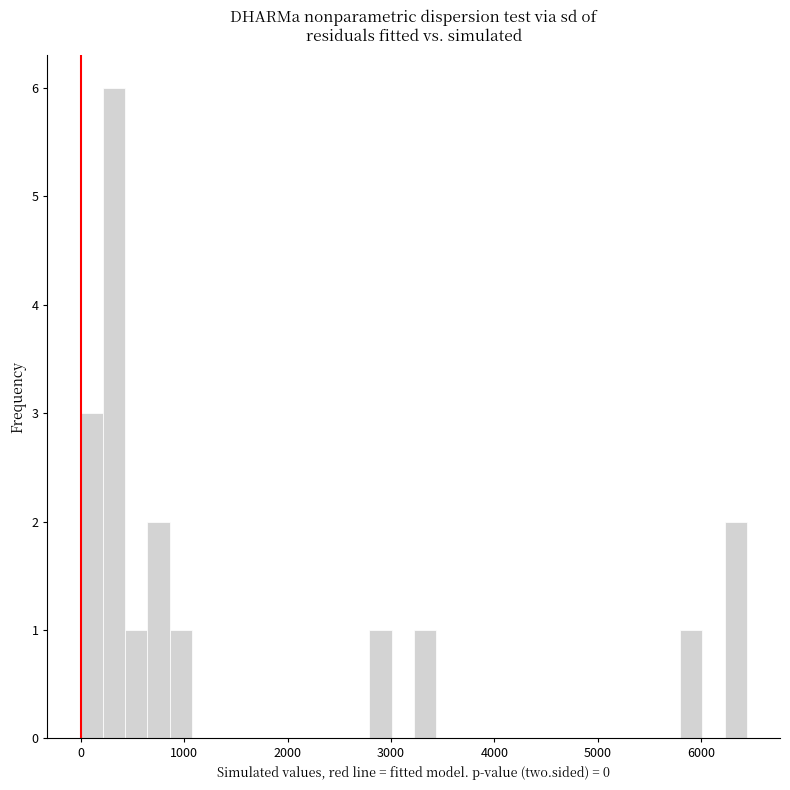

Read against the x-axis, roughly where is the centre of the tallest bar?

300